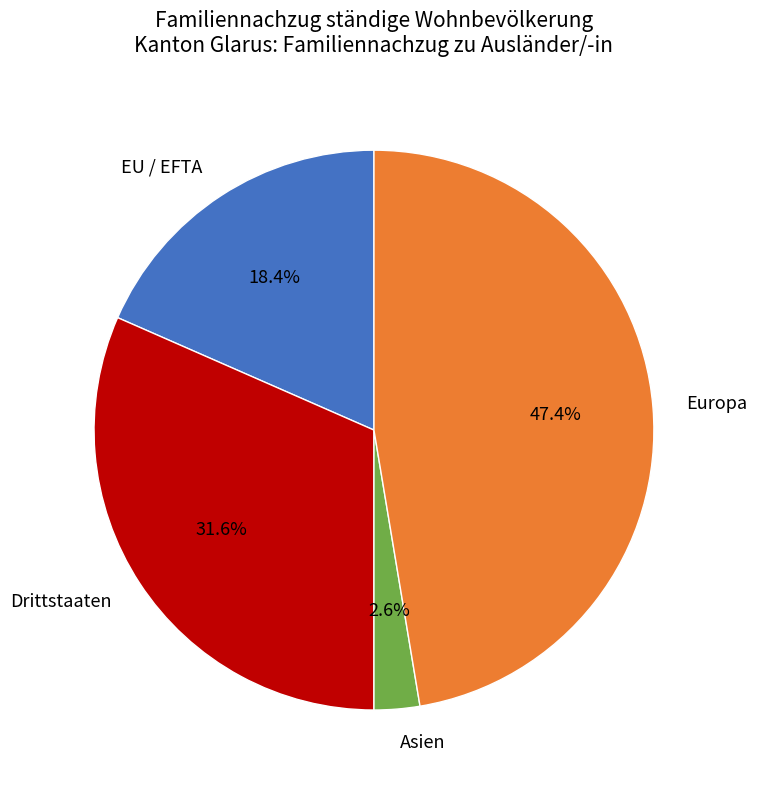

Which category has the biggest portion of the pie?

Europa